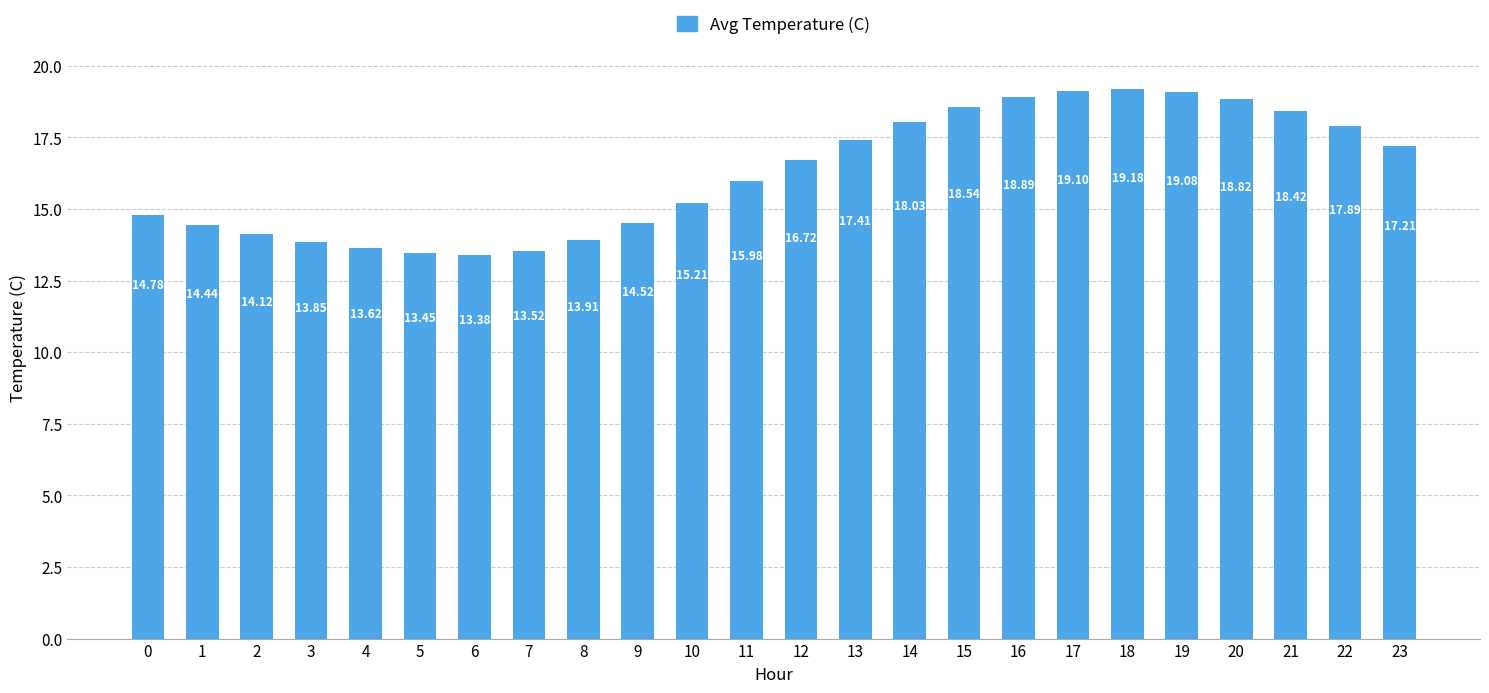

Where is the data nearest to the value 16?

11